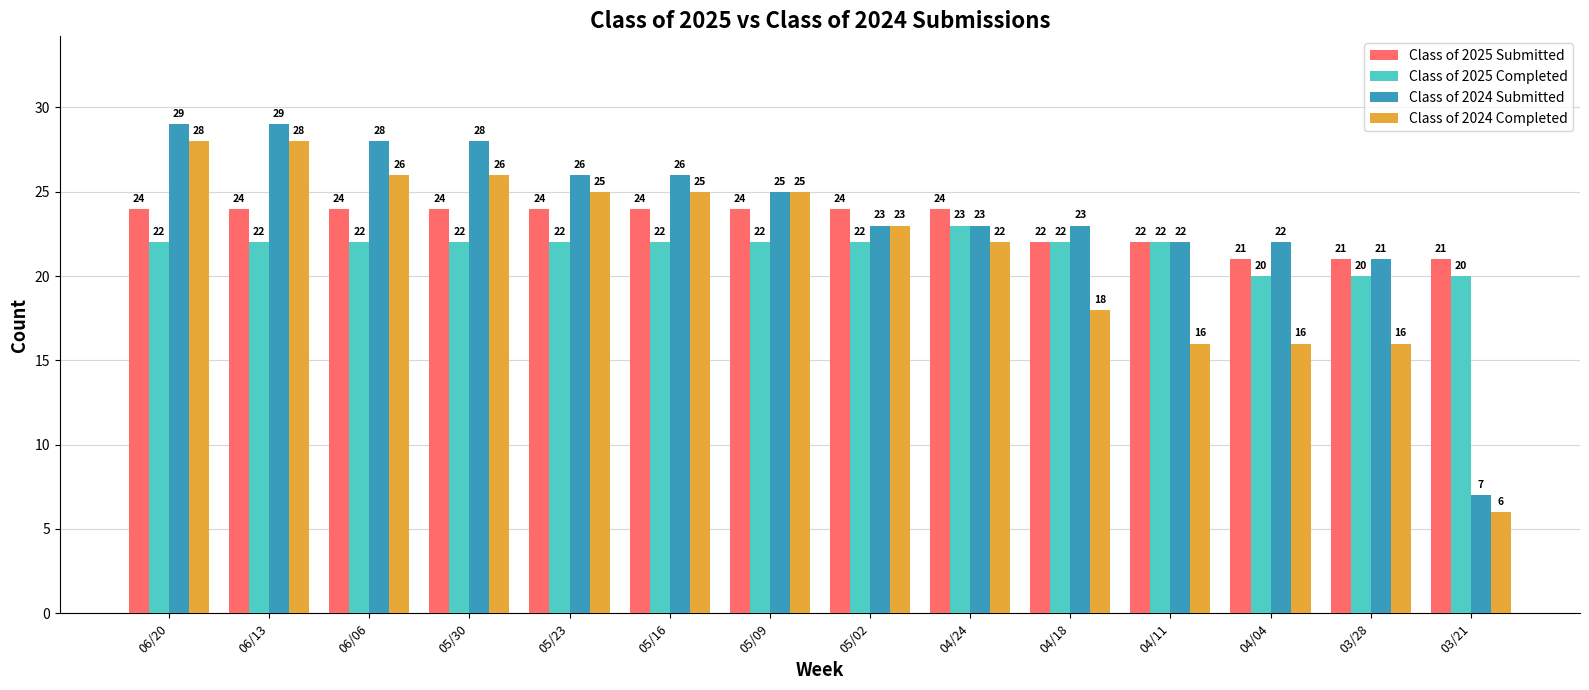

At which category does the chart reach its minimum across all series?

03/21